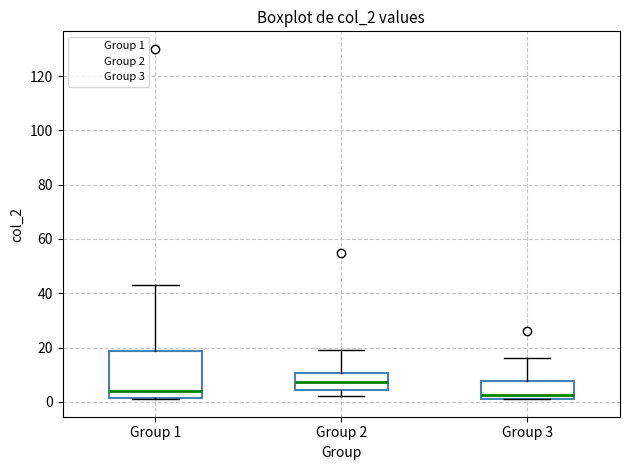

Which box is the tallest, from its lower edge to its upper edge?

Group 1